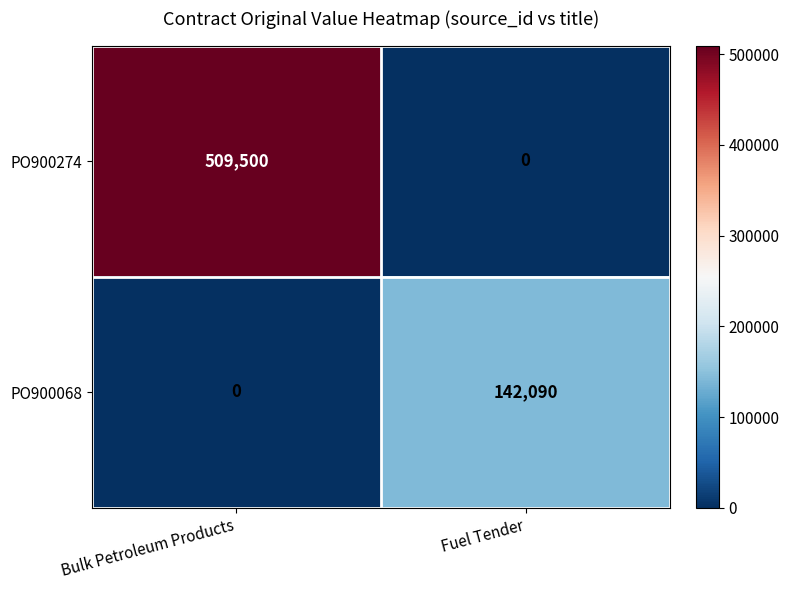

What is the average value of the PO900068 series?

71045